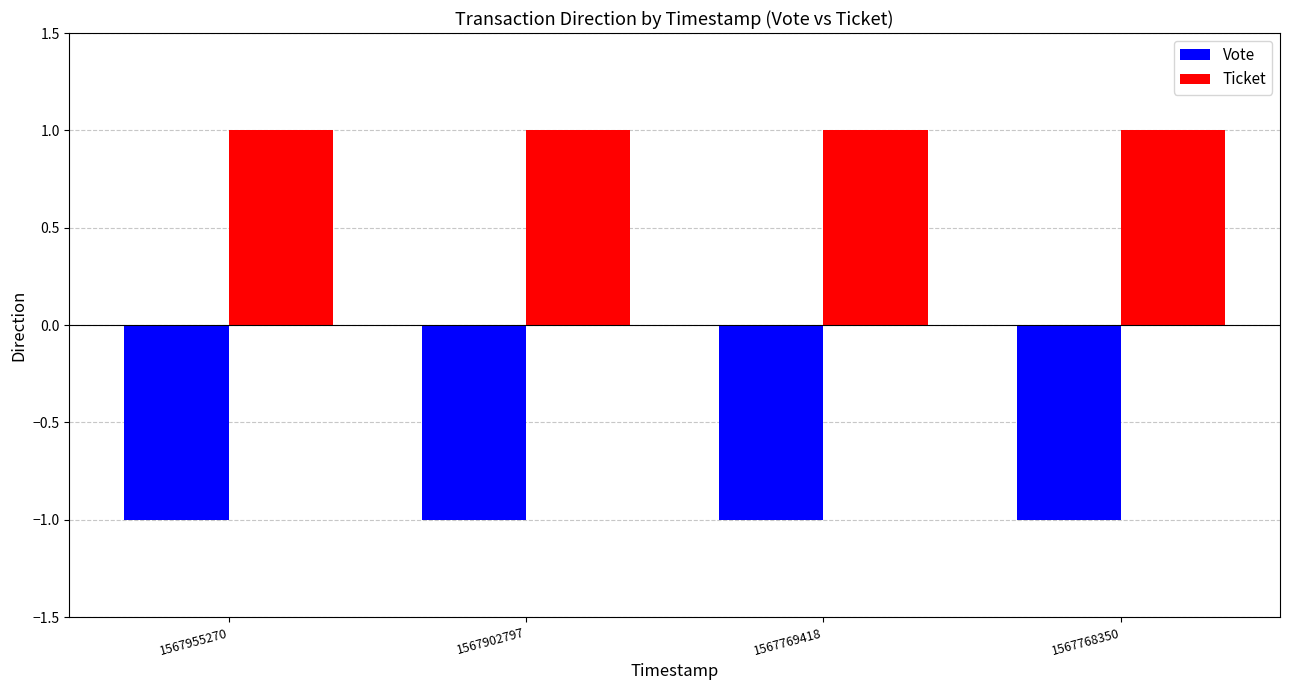

What value does the Vote series have at 1567768350?

-1